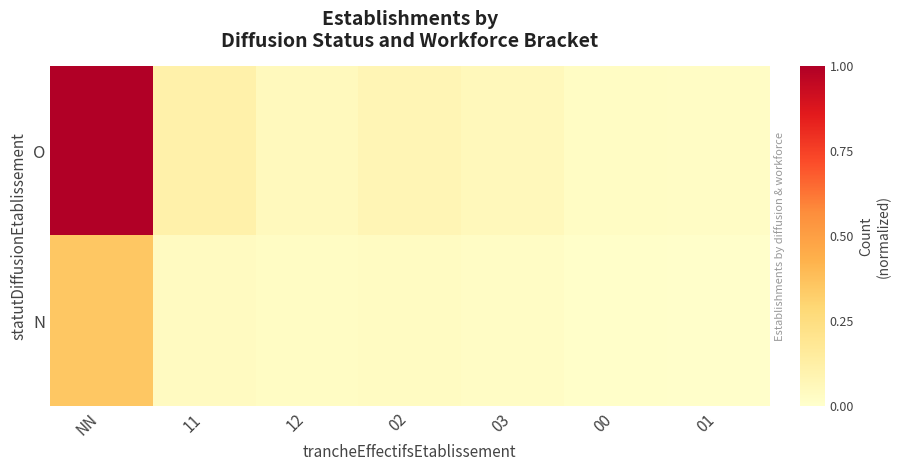

Reading left to right, transcribe all the data shown in this chart.

O: NN=1.0	11=0.1	12=0.1	02=0.1	03=0.1	00=0.0	01=0.0
N: NN=0.3	11=0.0	12=0.0	02=0.0	03=0.0	00=0.0	01=0.0